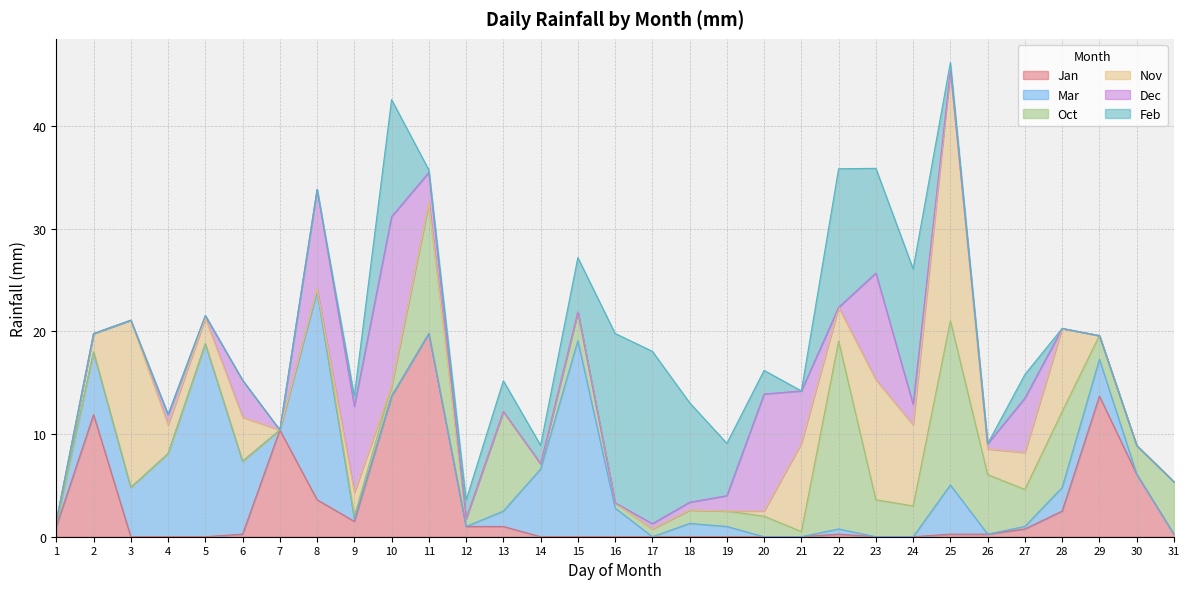

Which category has the lowest value across all series?

3